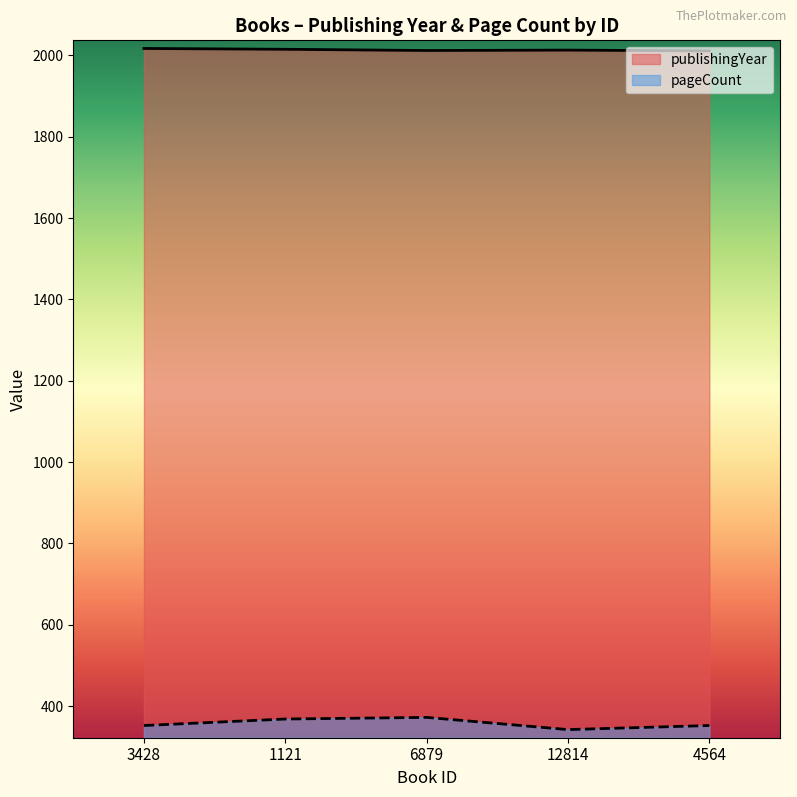

List the series in order of their peak value, highest first.

publishingYear, pageCount